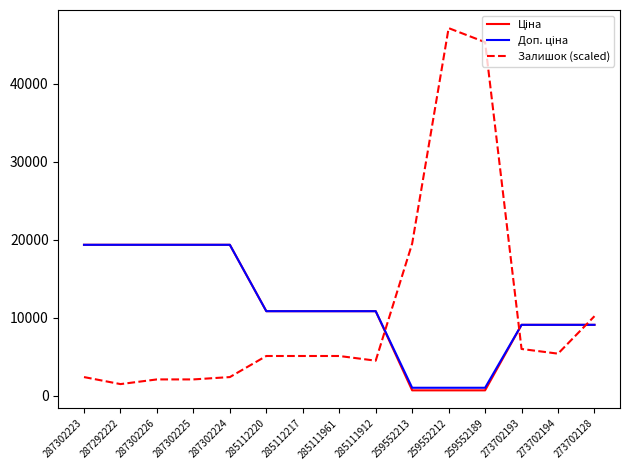

What is the greatest value displayed?

47100.0